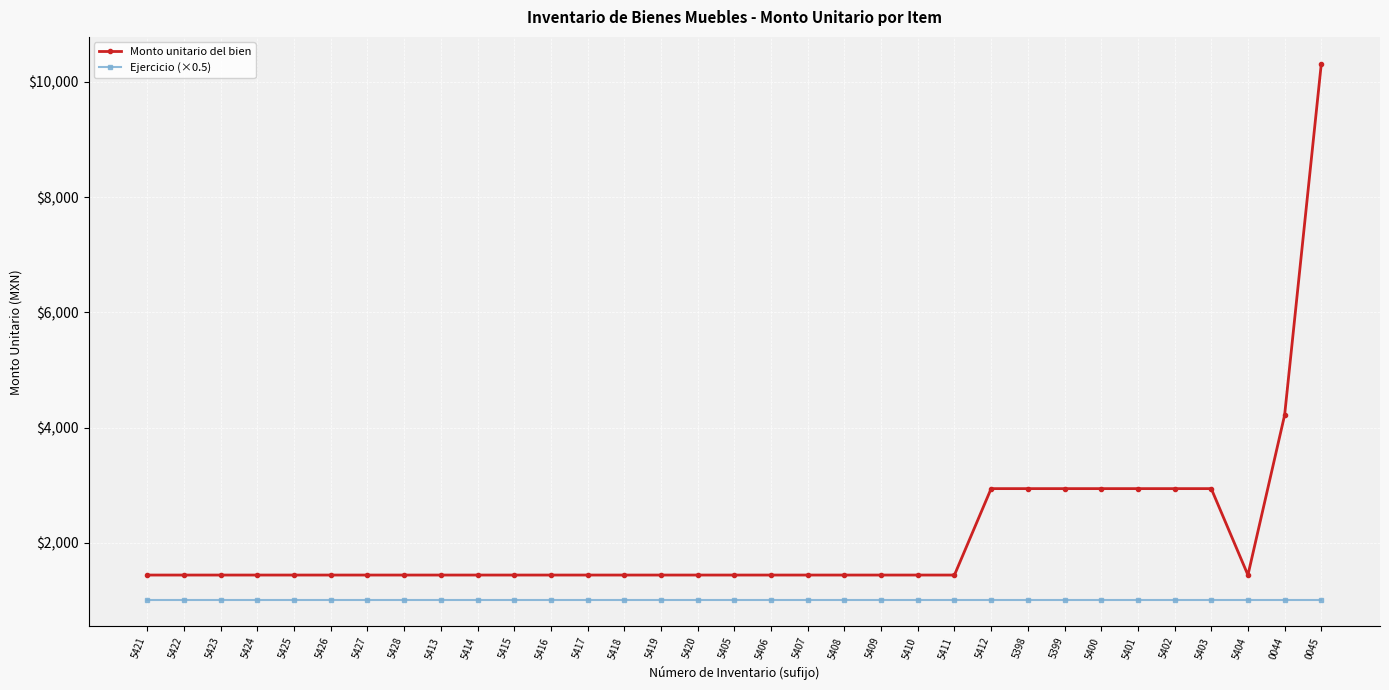

What is the highest value of the Monto unitario del bien series?

10315.0